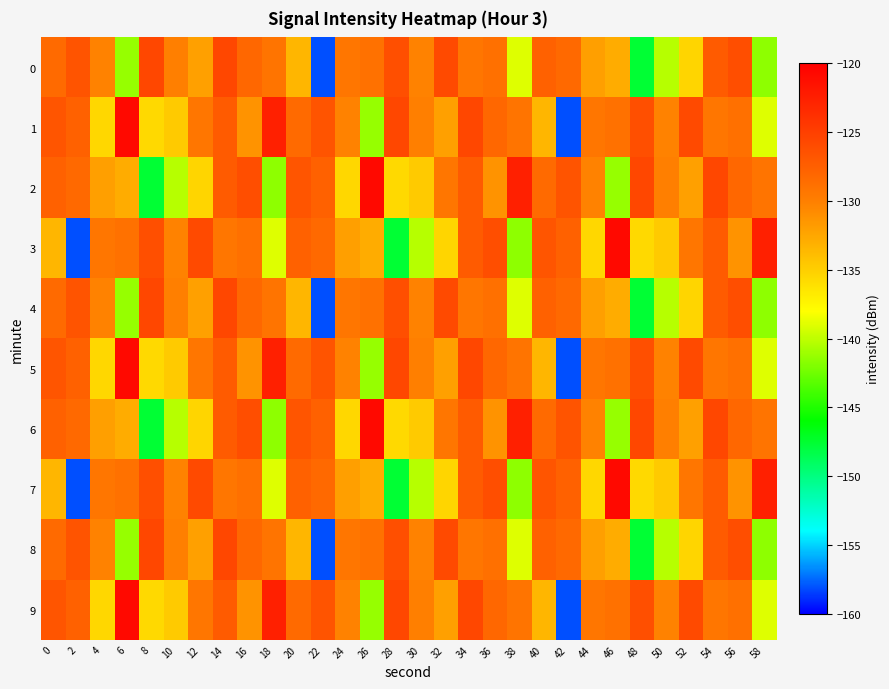

How many distinct data groups are displayed?

10